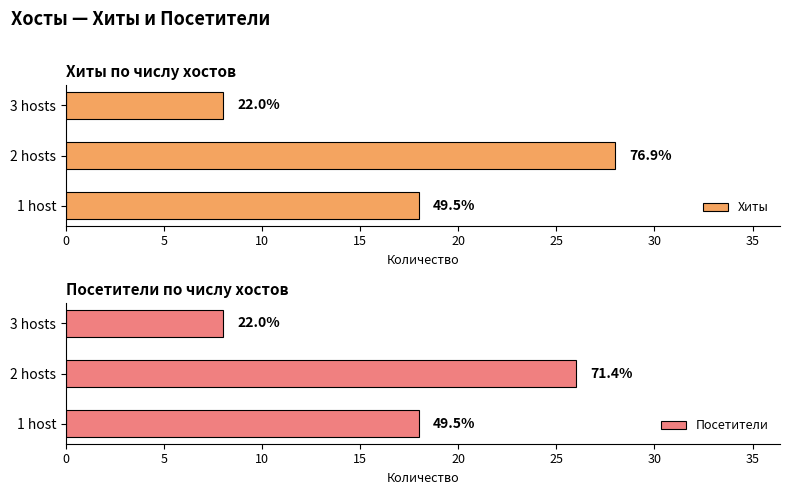

Which has a higher value, 5 or 0?

5